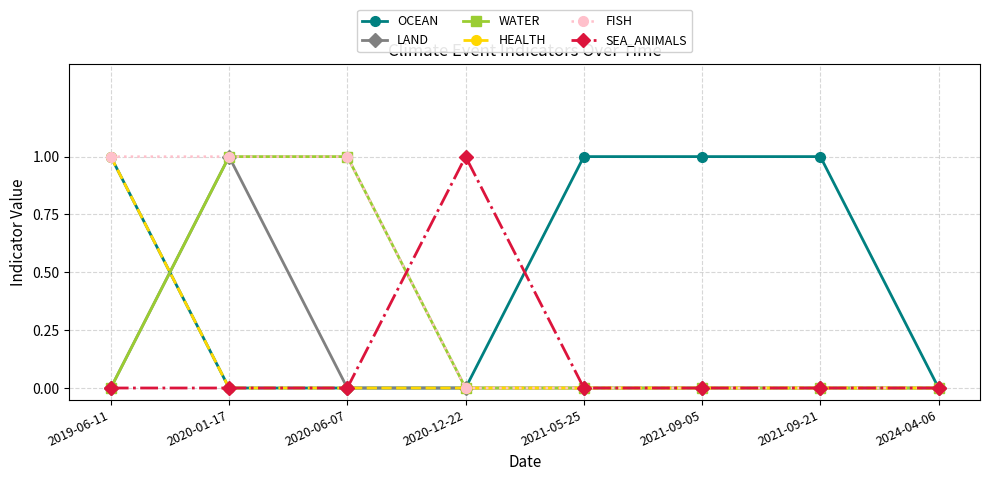

The value of SEA_ANIMALS at 2021-05-25 is 0. True or false?

True